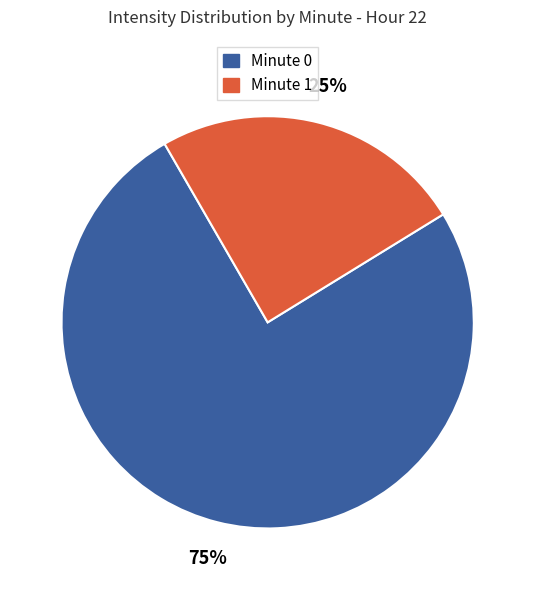

Is there a majority slice in this chart?

Yes